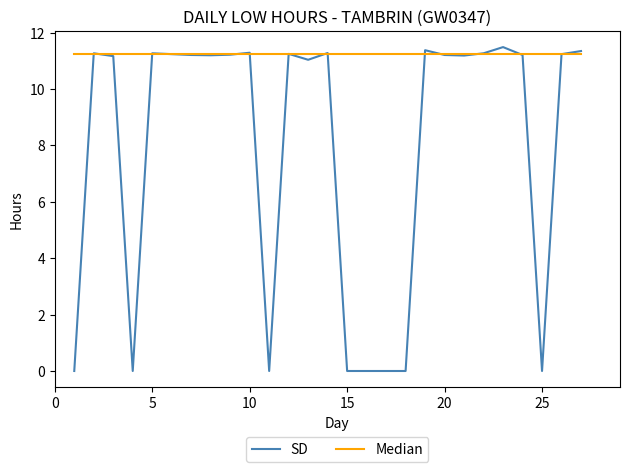

Which series has the largest range (max minus min)?

SD